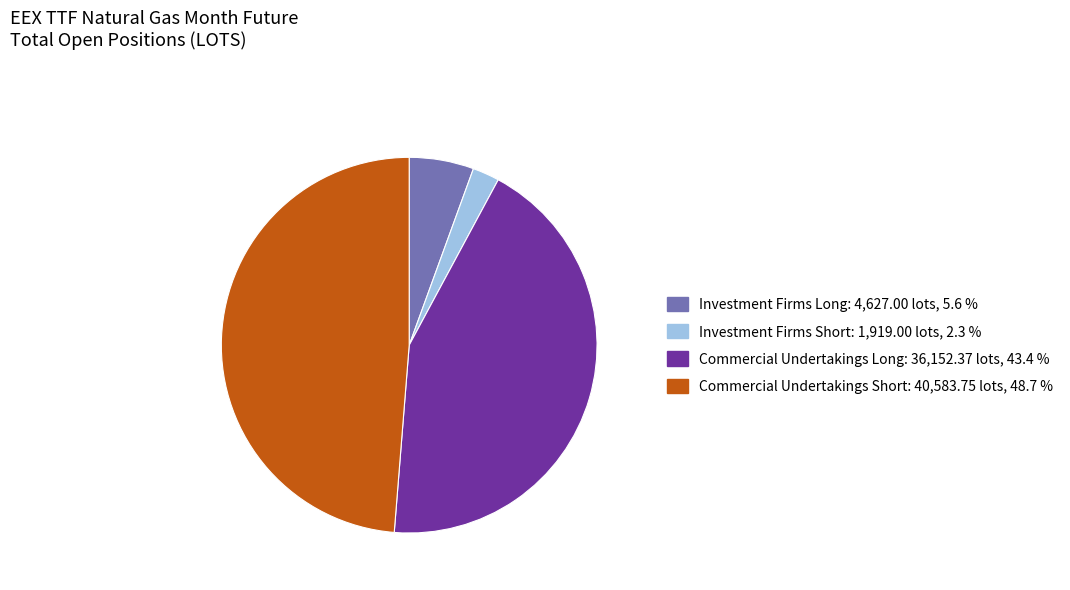

Does any single category account for the majority?

No